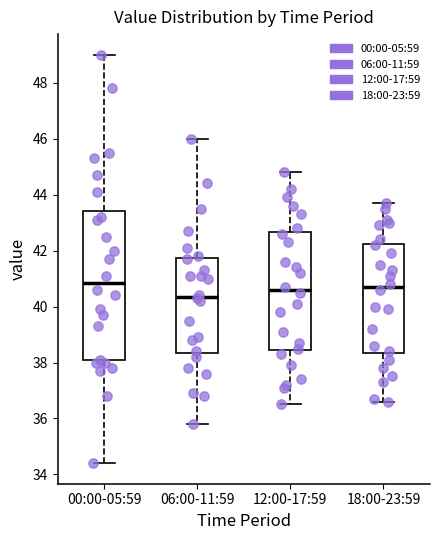

Which box is the tallest, from its lower edge to its upper edge?

00:00-05:59